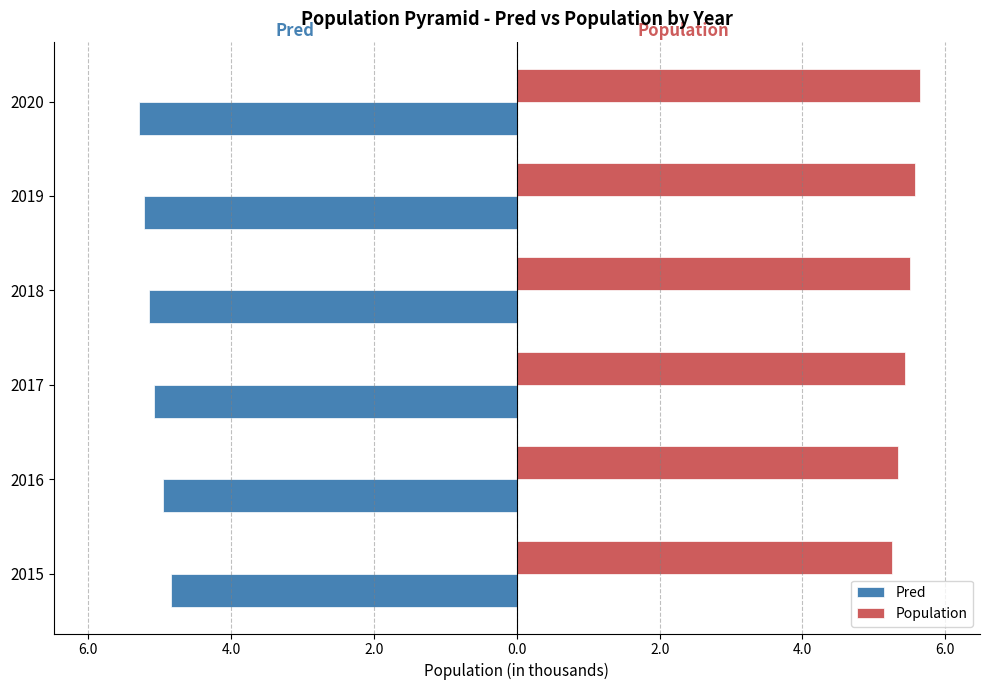

What are all the series names shown in the legend?

Pred, Population